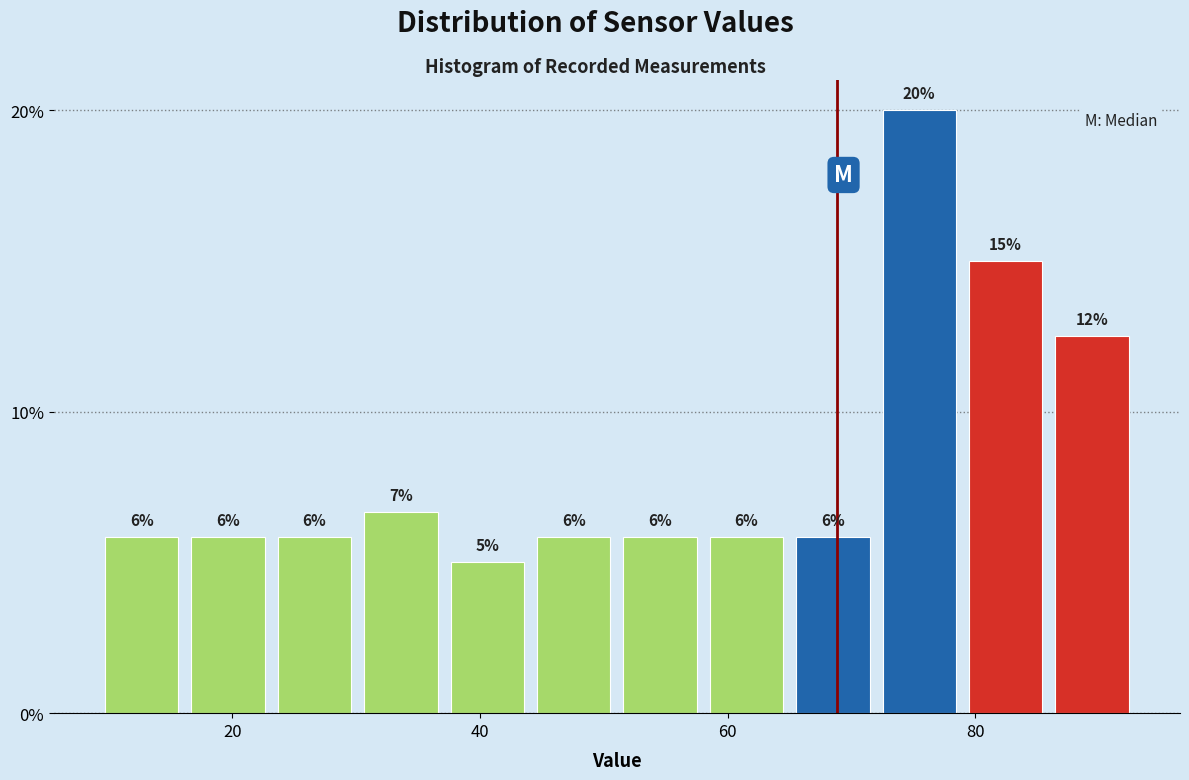

Read against the x-axis, roughly where is the centre of the tallest bar?

76